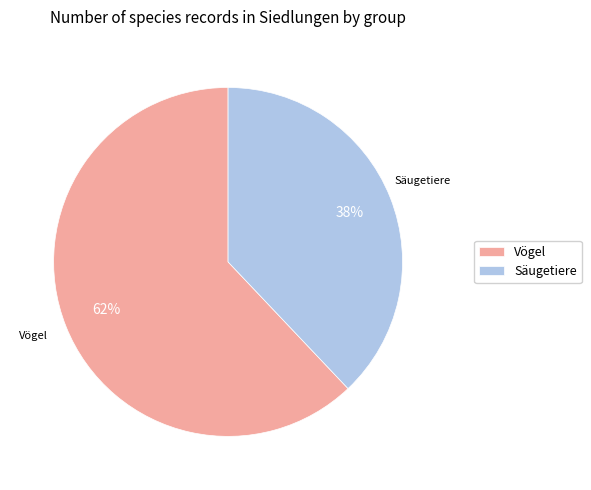

To the nearest percent, what is the difference between the Vögel and Säugetiere slice percentages?

24%